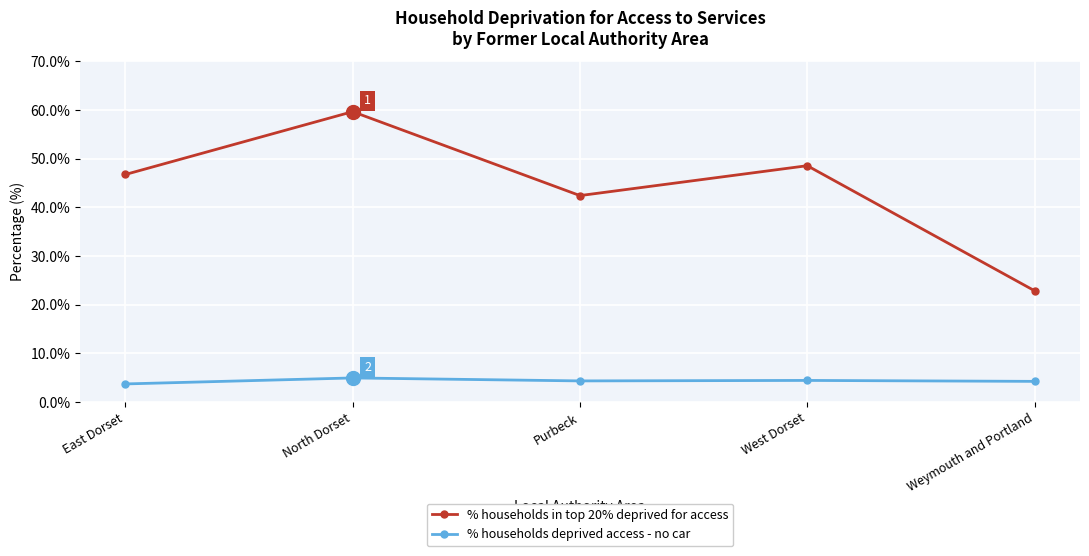

True or false: % households in top 20% deprived for access and % households deprived access - no car cross at least once.

False